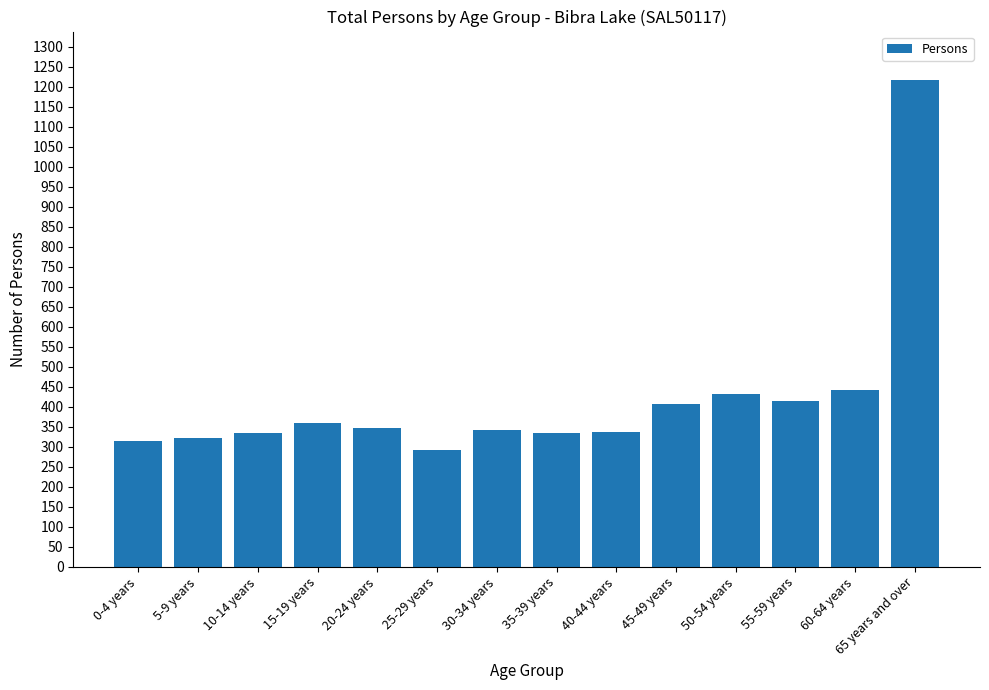

Are the bars horizontal?

No